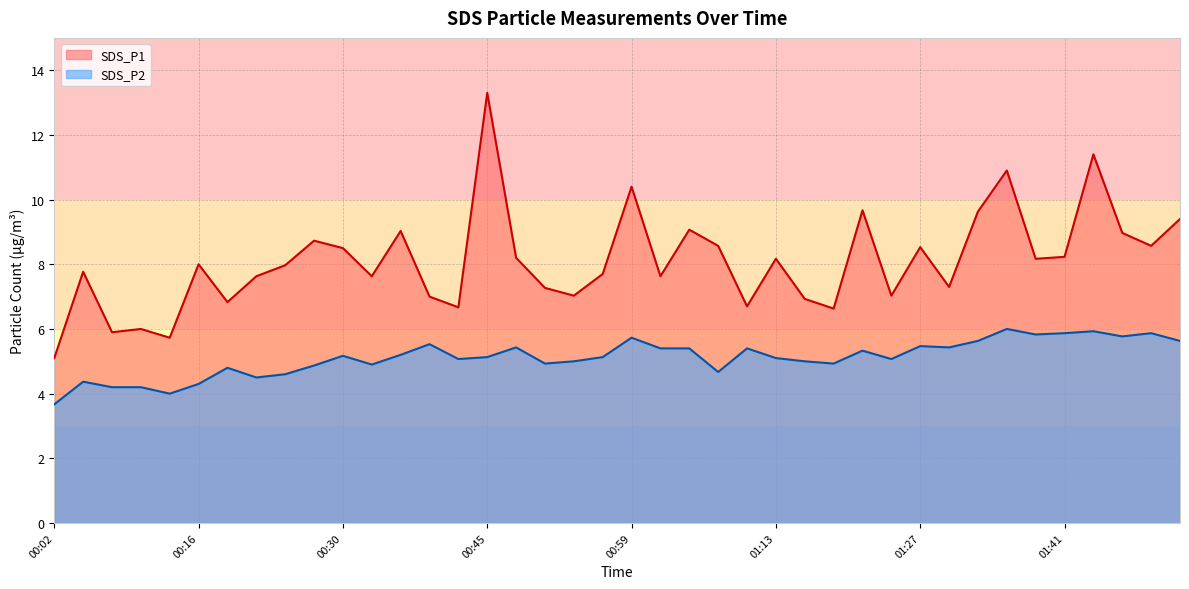

What is the approximate value of SDS_P1 at 01:38?

8.2